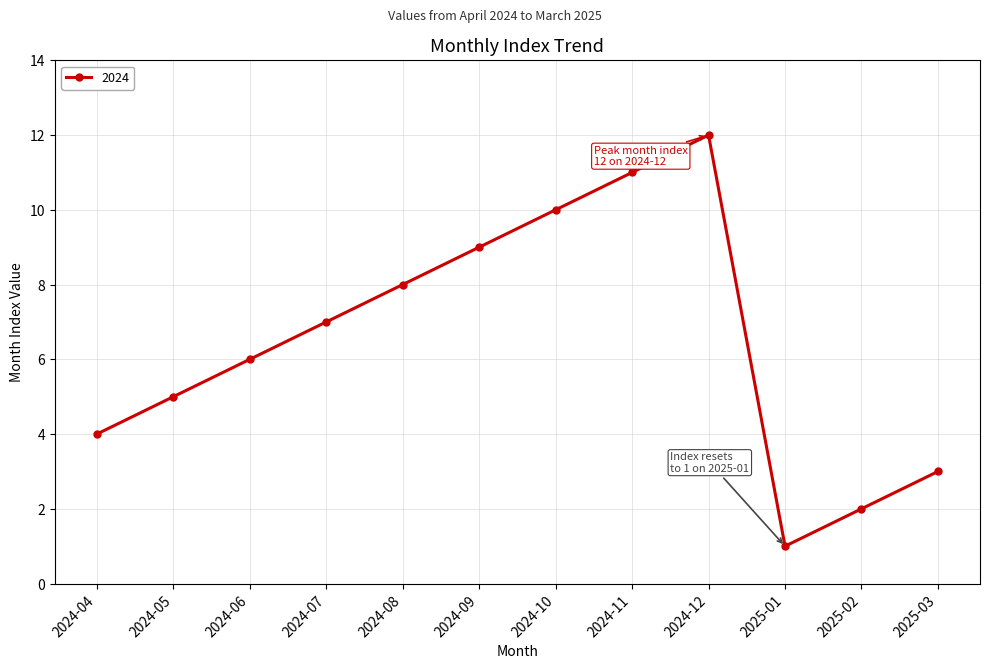

Reading left to right, extract all data points from this chart.

4	5	6	7	8	9	10	11	12	1	2	3